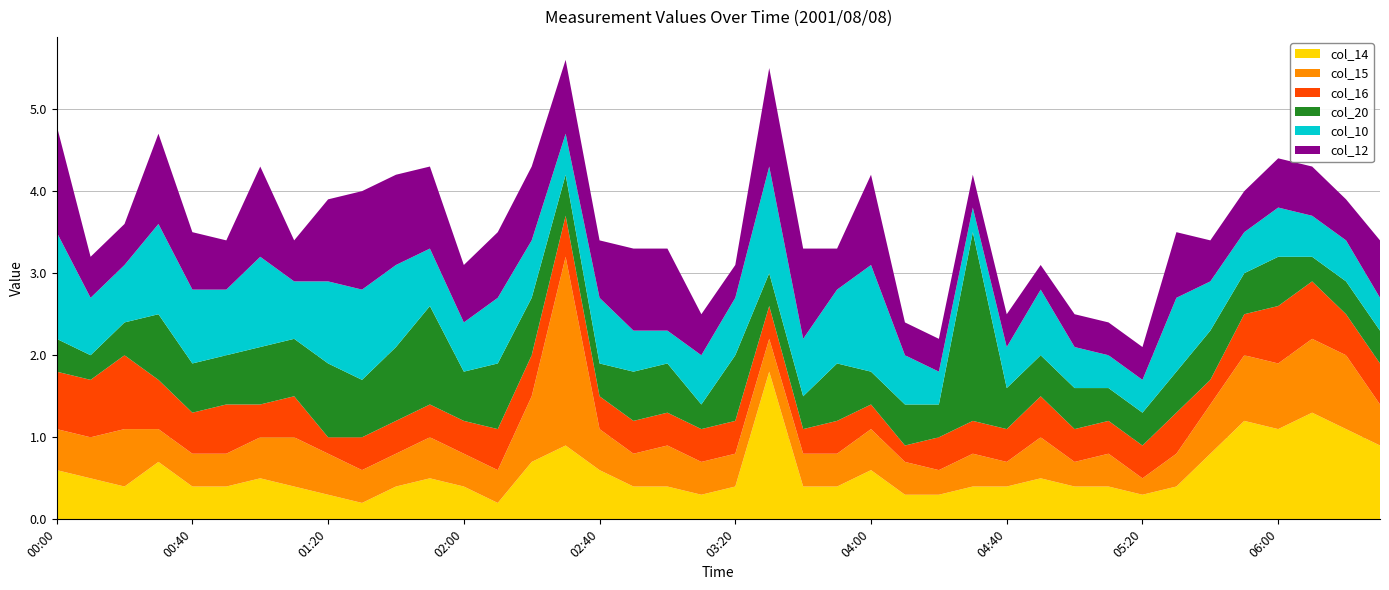

Reading right to left, transcribe all the data shown in this chart.

col_14: 0.9	1.1	1.3	1.1	1.2	0.8	0.4	0.3	0.4	0.4	0.5	0.4	0.4	0.3	0.3	0.6	0.4	0.4	1.8	0.4	0.3	0.4	0.4	0.6	0.9	0.7	0.2	0.4	0.5	0.4	0.2	0.3	0.4	0.5	0.4	0.4	0.7	0.4	0.5	0.6
col_15: 0.5	0.9	0.9	0.8	0.8	0.6	0.4	0.2	0.4	0.3	0.5	0.3	0.4	0.3	0.4	0.5	0.4	0.4	0.4	0.4	0.4	0.5	0.4	0.5	2.3	0.8	0.4	0.4	0.5	0.4	0.4	0.5	0.6	0.5	0.4	0.4	0.4	0.7	0.5	0.5
col_16: 0.5	0.5	0.7	0.7	0.5	0.3	0.5	0.4	0.4	0.4	0.5	0.4	0.4	0.4	0.2	0.3	0.4	0.3	0.4	0.4	0.4	0.4	0.4	0.4	0.5	0.5	0.5	0.4	0.4	0.4	0.4	0.2	0.5	0.4	0.6	0.5	0.6	0.9	0.7	0.7
col_20: 0.4	0.4	0.3	0.6	0.5	0.6	0.5	0.4	0.4	0.5	0.5	0.5	2.3	0.4	0.5	0.4	0.7	0.4	0.4	0.8	0.3	0.6	0.6	0.4	0.5	0.7	0.8	0.6	1.2	0.9	0.7	0.9	0.7	0.7	0.6	0.6	0.8	0.4	0.3	0.4
col_10: 0.4	0.5	0.5	0.6	0.5	0.6	0.9	0.4	0.4	0.5	0.8	0.5	0.3	0.4	0.6	1.3	0.9	0.7	1.3	0.7	0.6	0.4	0.5	0.8	0.5	0.7	0.8	0.6	0.7	1.0	1.1	1.0	0.7	1.1	0.8	0.9	1.1	0.7	0.7	1.3
col_12: 0.7	0.5	0.6	0.6	0.5	0.5	0.8	0.4	0.4	0.4	0.3	0.4	0.4	0.4	0.4	1.1	0.5	1.1	1.2	0.4	0.5	1.0	1.0	0.7	0.9	0.9	0.8	0.7	1.0	1.1	1.2	1.0	0.5	1.1	0.6	0.7	1.1	0.5	0.5	1.3